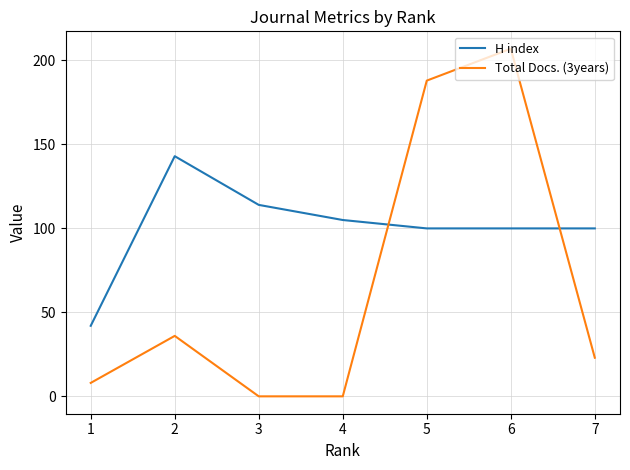

Which series has the widest spread of values?

Total Docs. (3years)